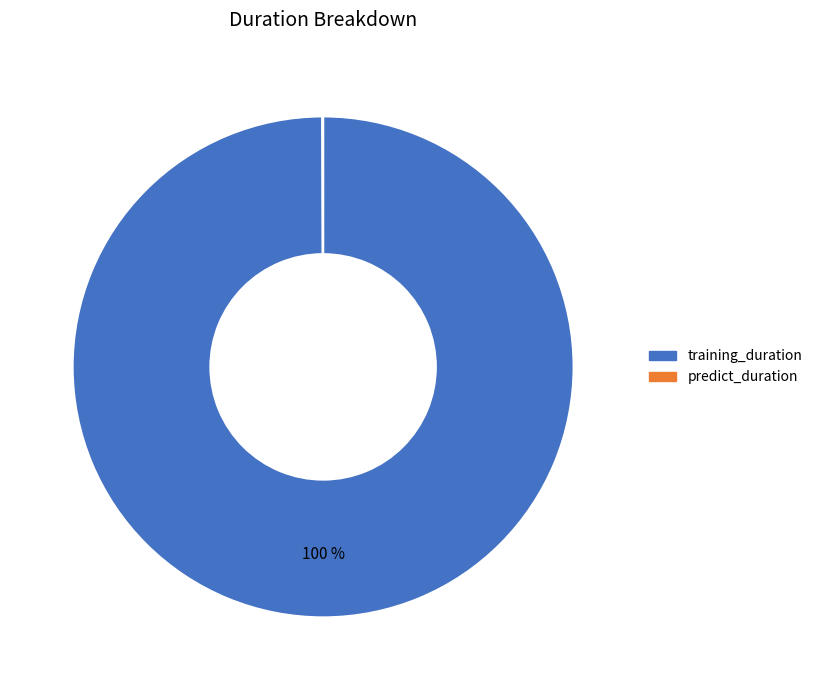

To the nearest percent, what percentage of the pie is training_duration?

100%